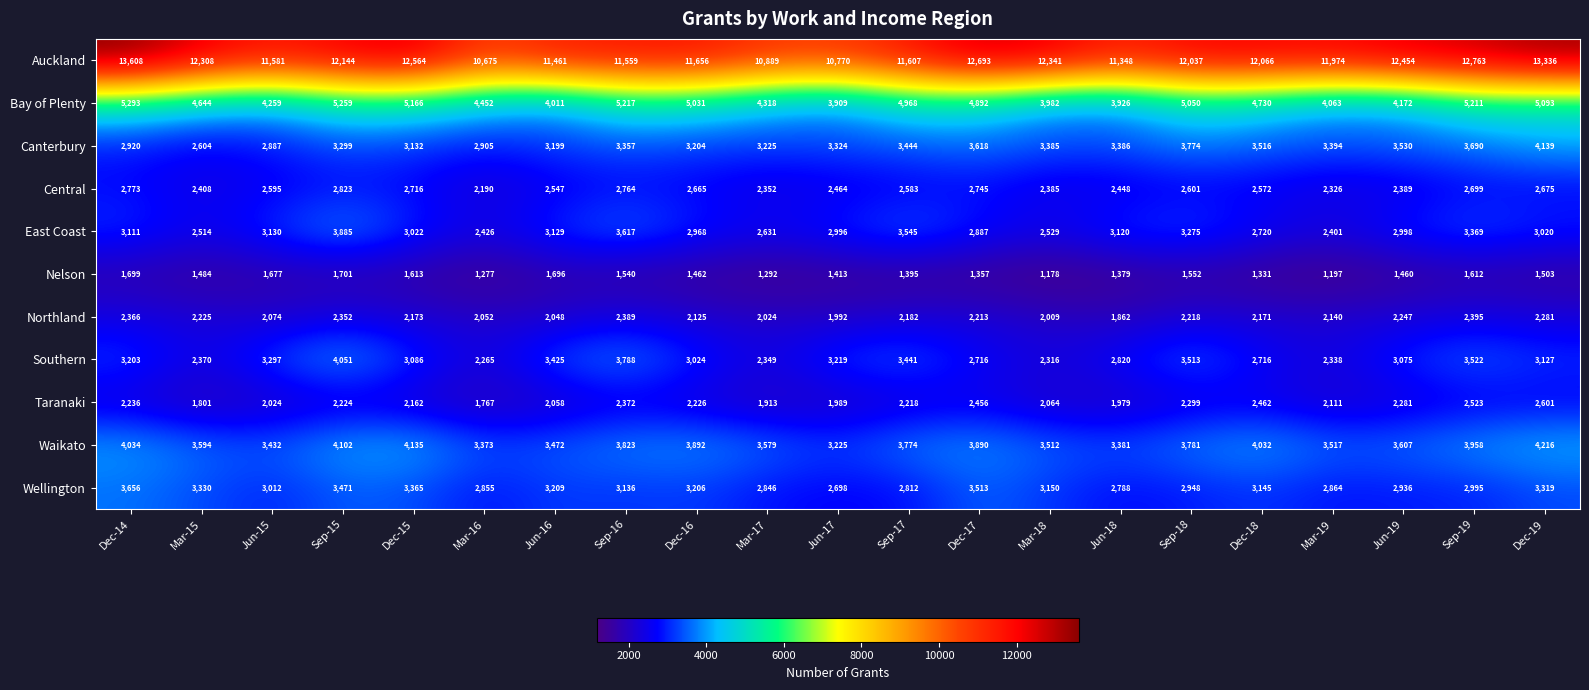

What is the smallest value displayed?

1178